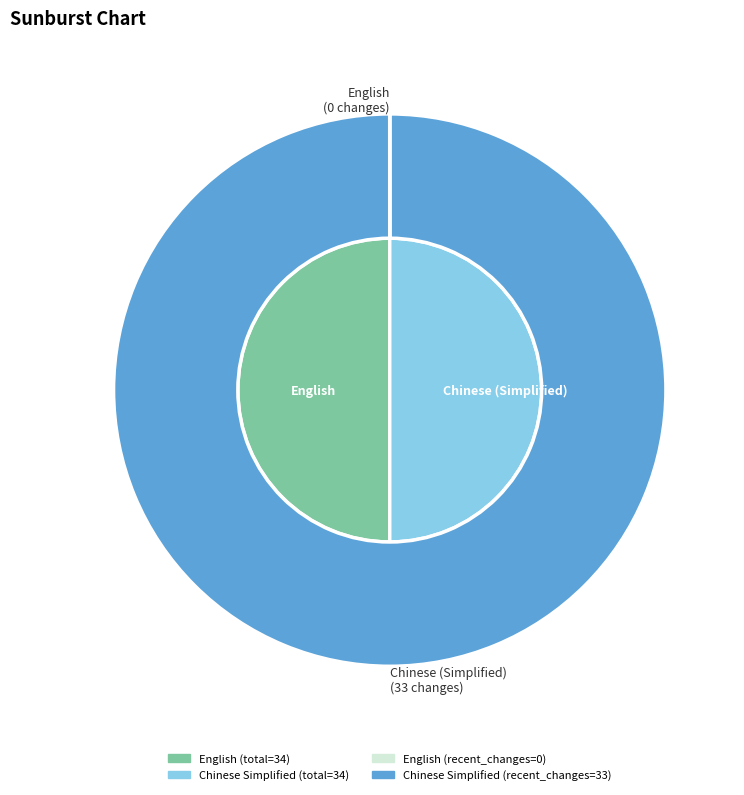

To the nearest percent, what is the difference between the largest and smallest slice percentages?

100%